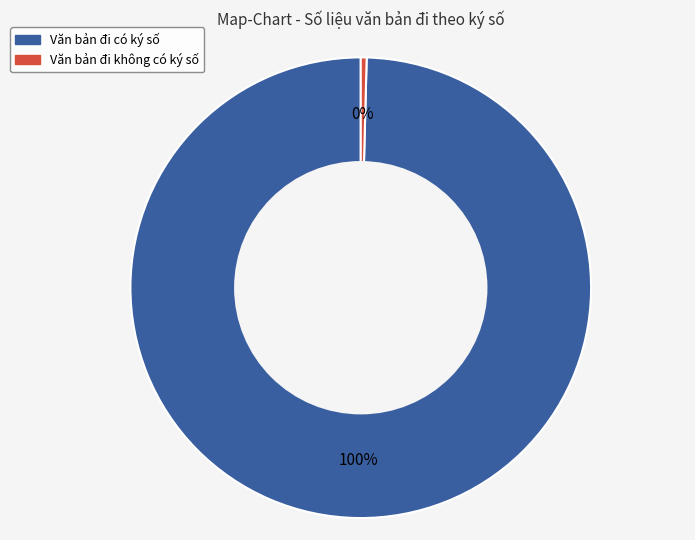

Is Văn bản đi có ký số the majority of the pie?

Yes